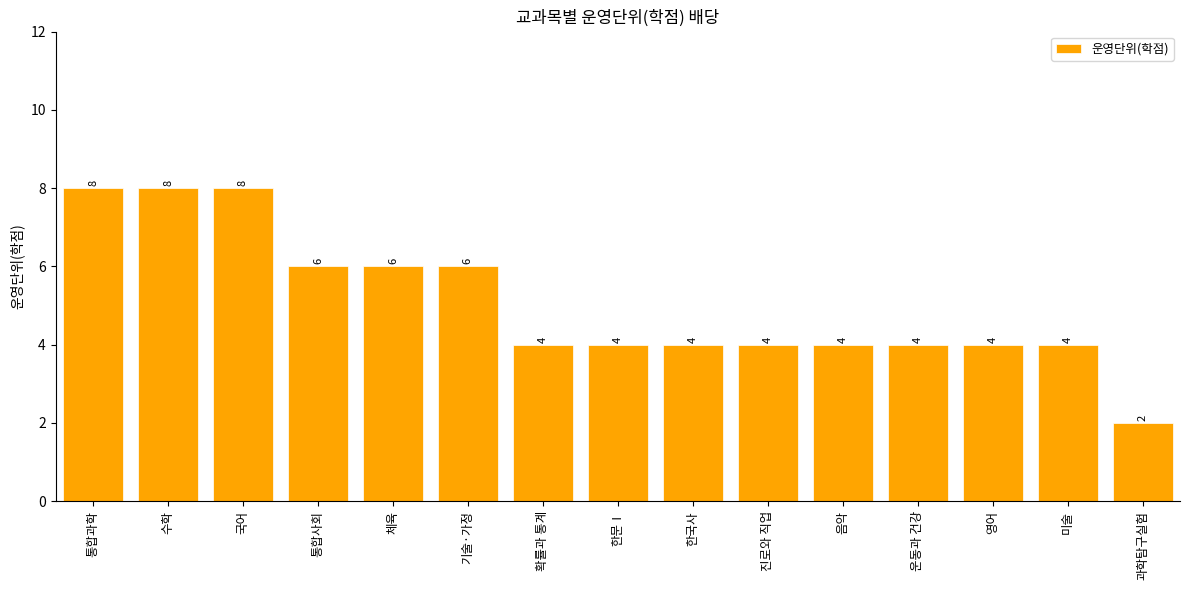

At which label does the data first exceed 4?

통합과학